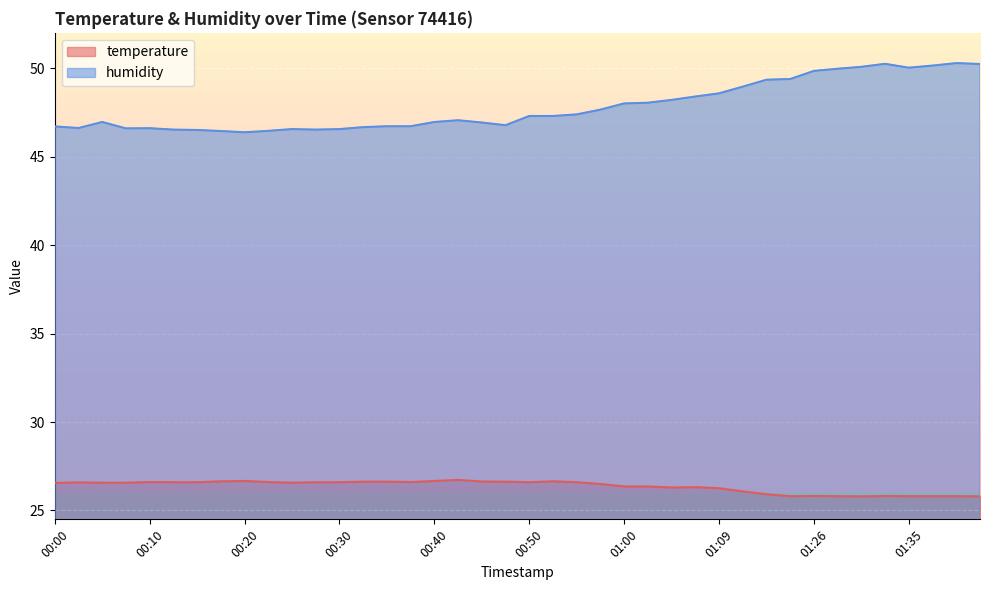

List the series in order of their overall mean, highest first.

humidity, temperature